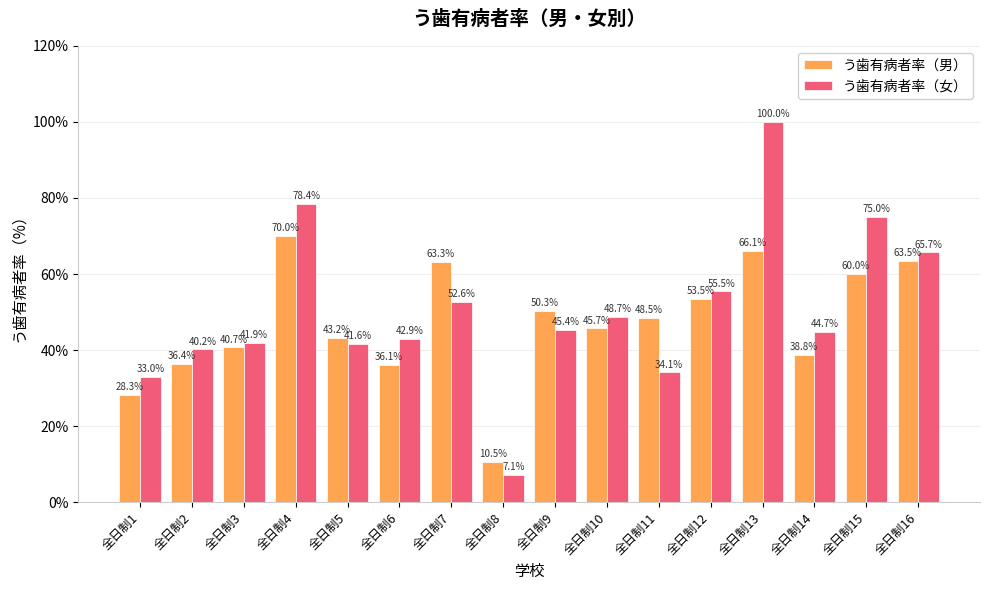

Reading left to right, transcribe all the data shown in this chart.

う歯有病者率（男）: 全日制1=28.3	全日制2=36.4	全日制3=40.7	全日制4=70.0	全日制5=43.2	全日制6=36.1	全日制7=63.3	全日制8=10.5	全日制9=50.3	全日制10=45.7	全日制11=48.5	全日制12=53.5	全日制13=66.1	全日制14=38.8	全日制15=60.0	全日制16=63.5
う歯有病者率（女）: 全日制1=33.0	全日制2=40.2	全日制3=41.9	全日制4=78.4	全日制5=41.6	全日制6=42.9	全日制7=52.6	全日制8=7.1	全日制9=45.4	全日制10=48.7	全日制11=34.1	全日制12=55.5	全日制13=100.0	全日制14=44.7	全日制15=75.0	全日制16=65.7